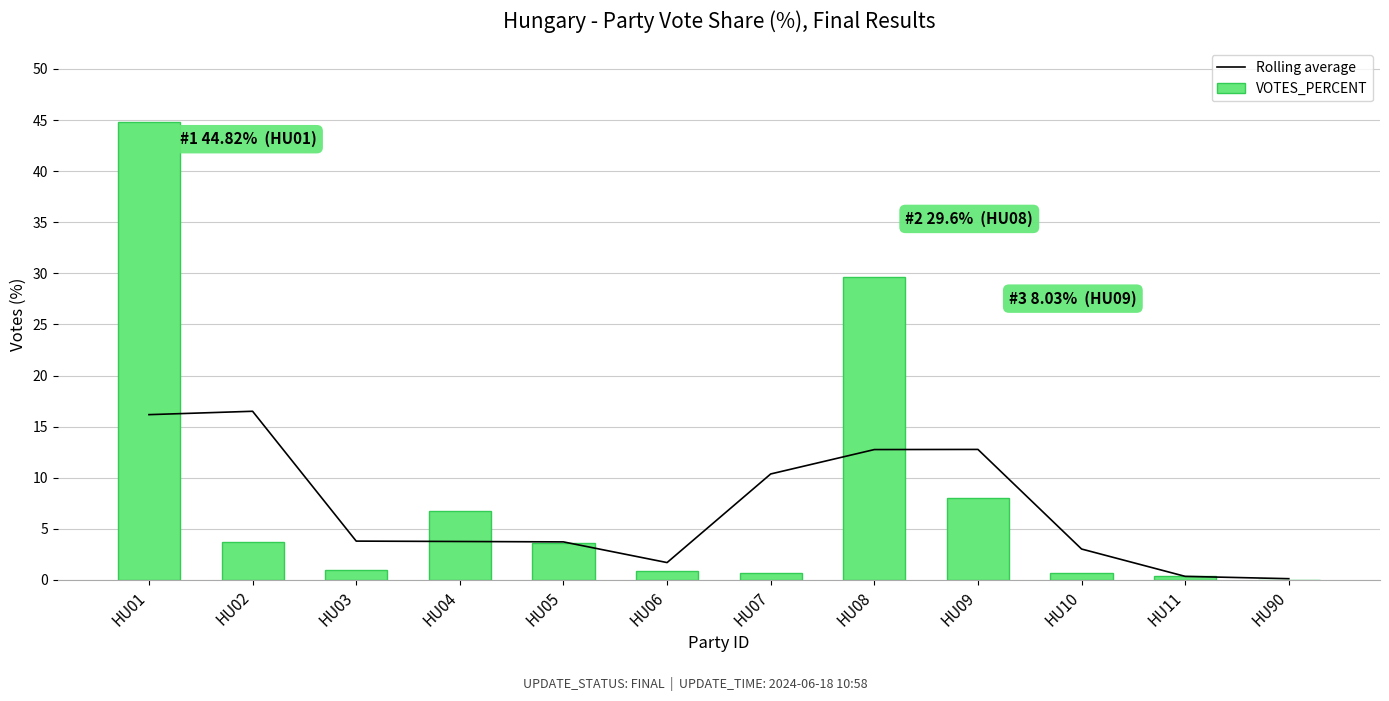

Rank the series by their average value, from highest to lowest.

VOTES_PERCENT, Rolling average